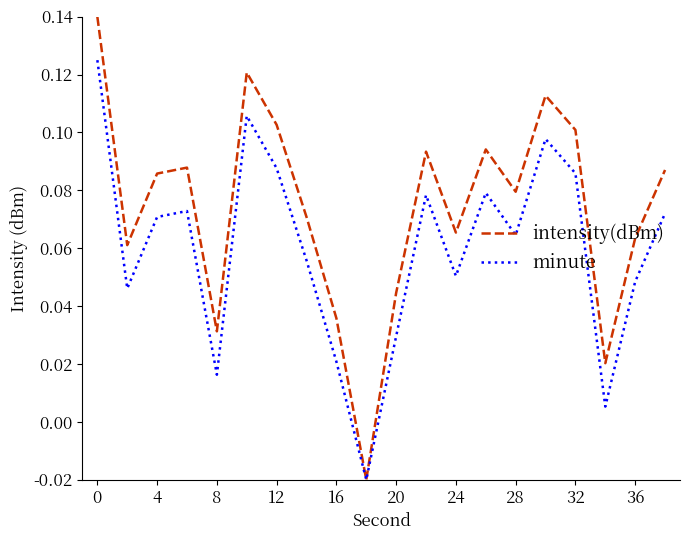

What are all the series names shown in the legend?

intensity(dBm), minute